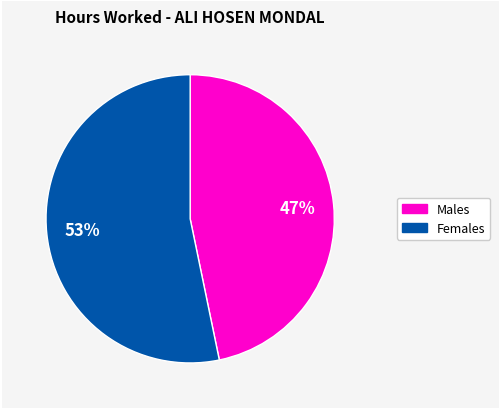

Does any single category account for the majority?

Yes